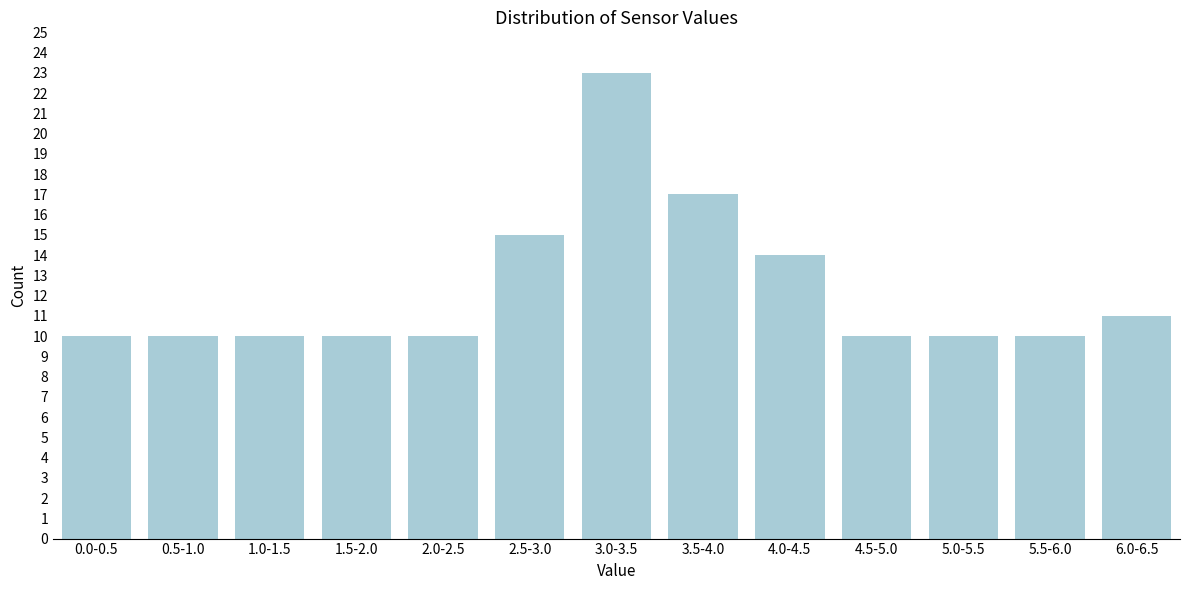

Reading left to right, transcribe all the data shown in this chart.

10	10	10	10	10	15	23	17	14	10	10	10	11